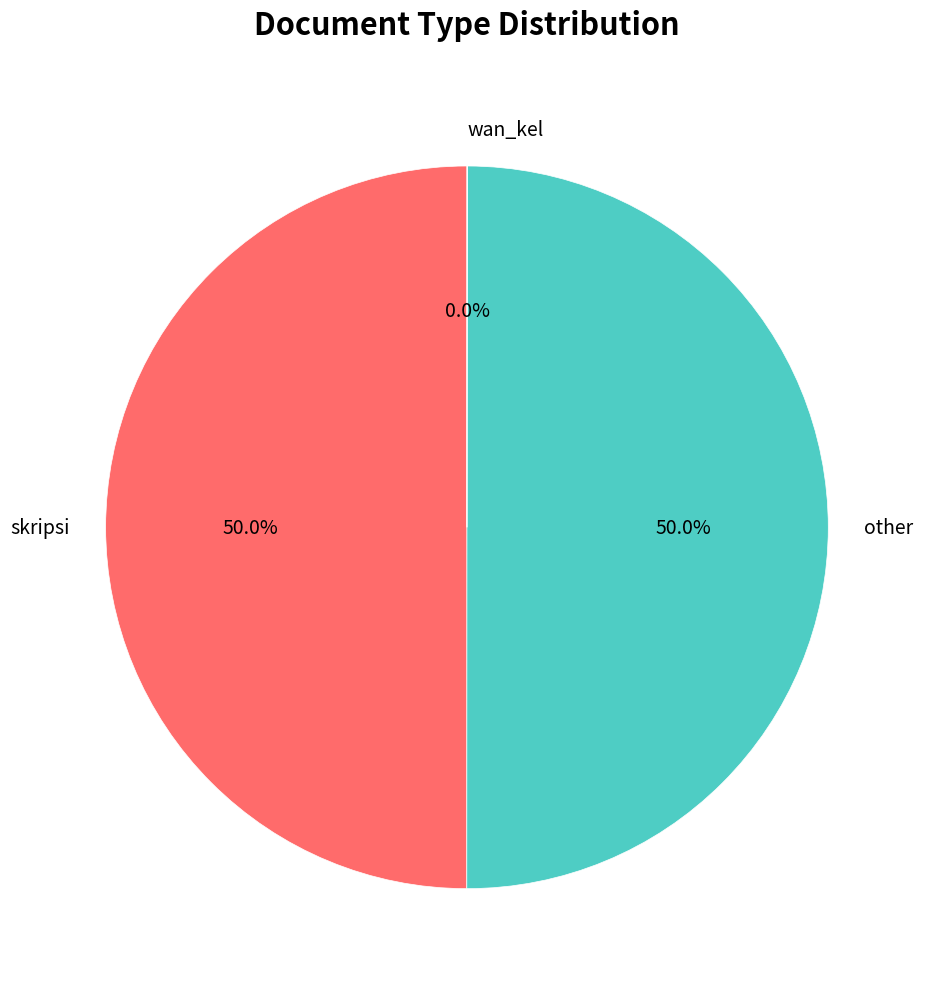

How much of the chart is everything except other?

50.0%